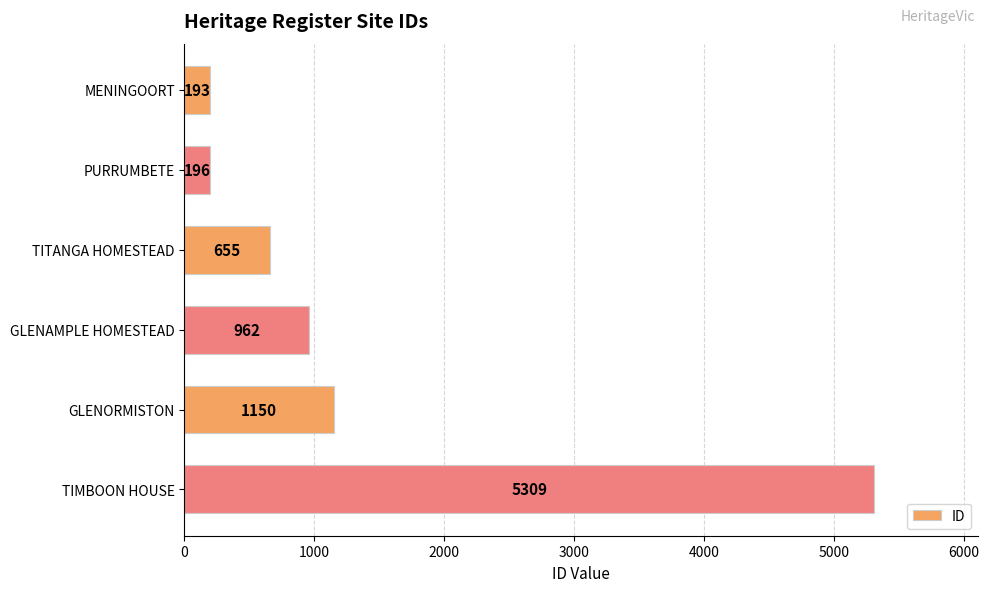

How many data points are less than 962?

3